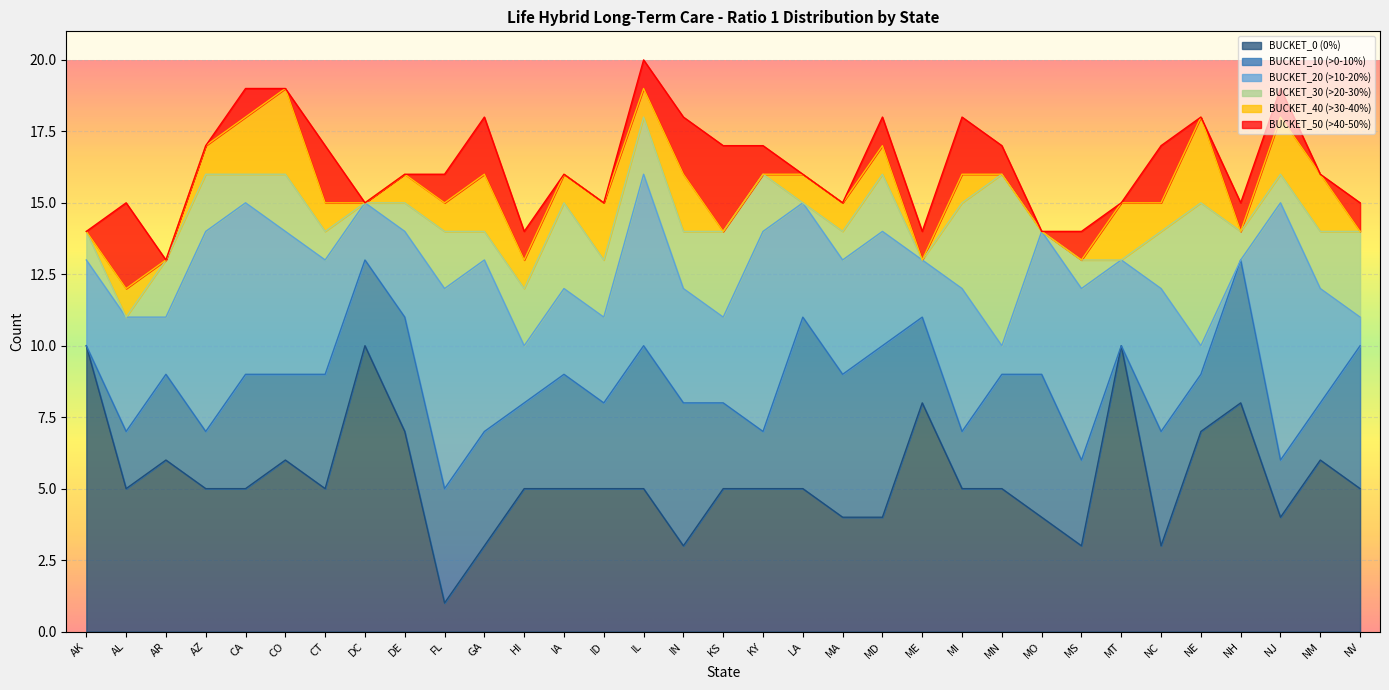

How many distinct data groups are displayed?

6